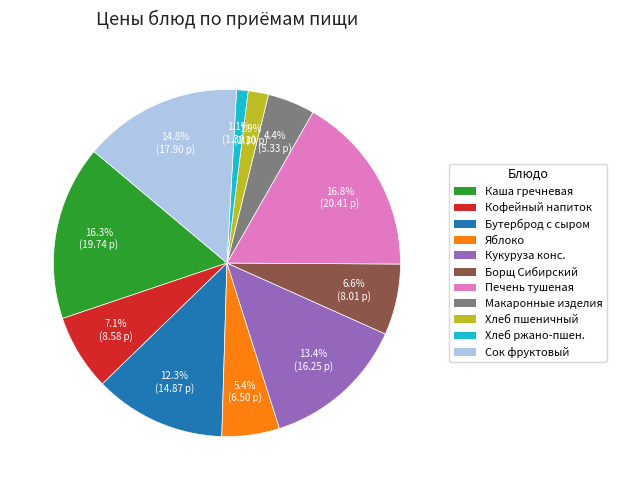

Does any single category account for the majority?

No